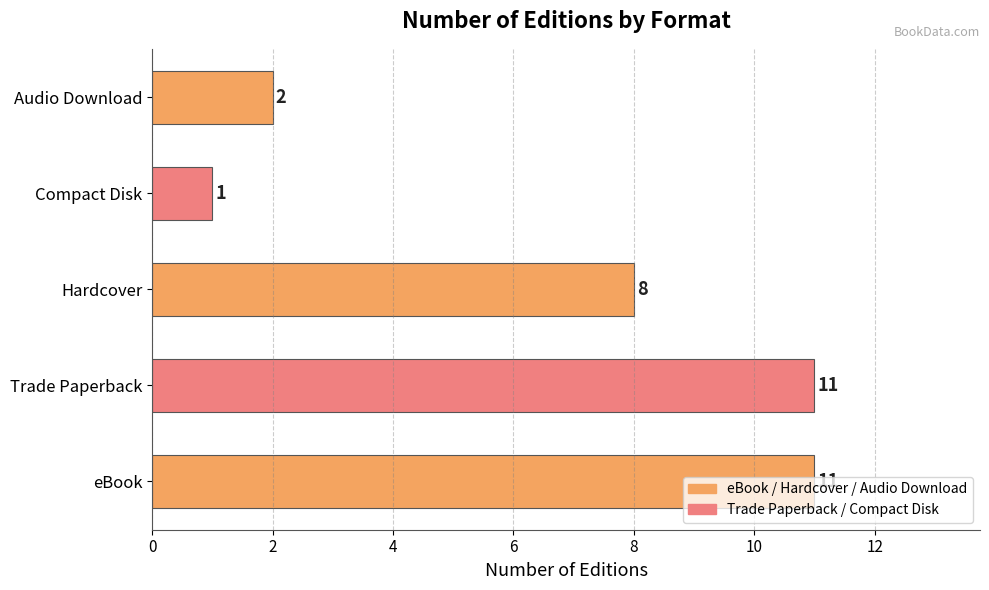

What is the smallest value displayed?

1